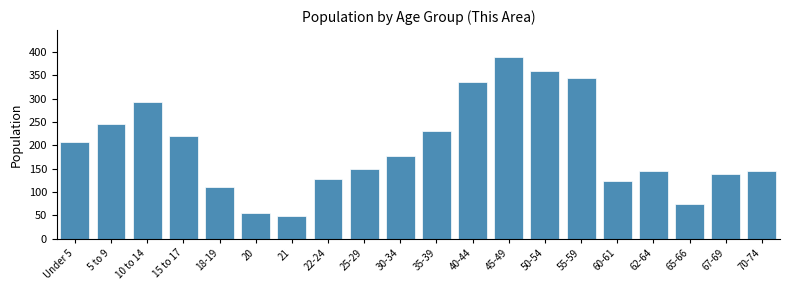

Reading left to right, list all the values displayed in this chart.

Under 5=208	5 to 9=245	10 to 14=294	15 to 17=220	18-19=111	20=56	21=49	22-24=127	25-29=149	30-34=177	35-39=231	40-44=335	45-49=389	50-54=359	55-59=345	60-61=124	62-64=144	65-66=74	67-69=138	70-74=146